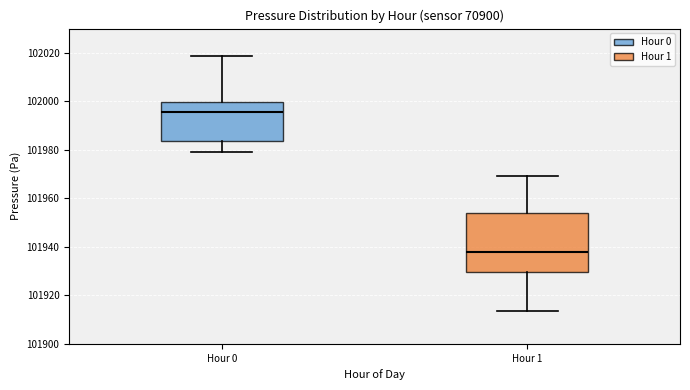

Which box is the tallest, from its lower edge to its upper edge?

Hour 1